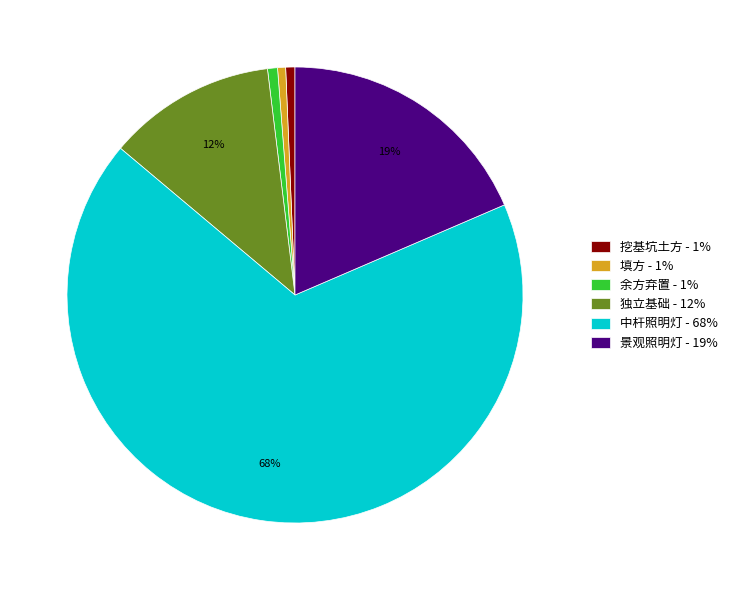

How many segments does this pie chart have?

6